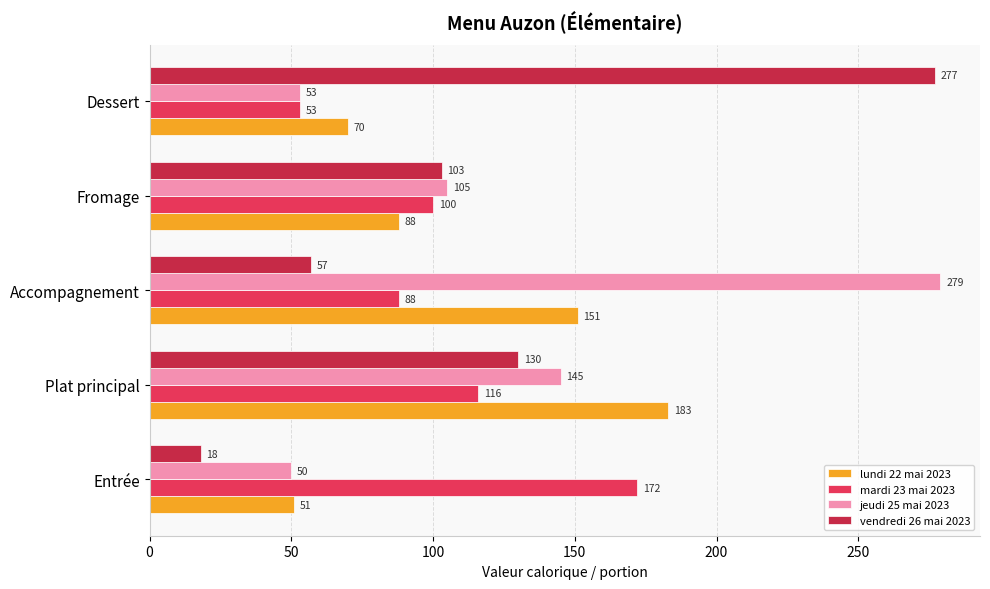

Count the number of data series in this chart.

4